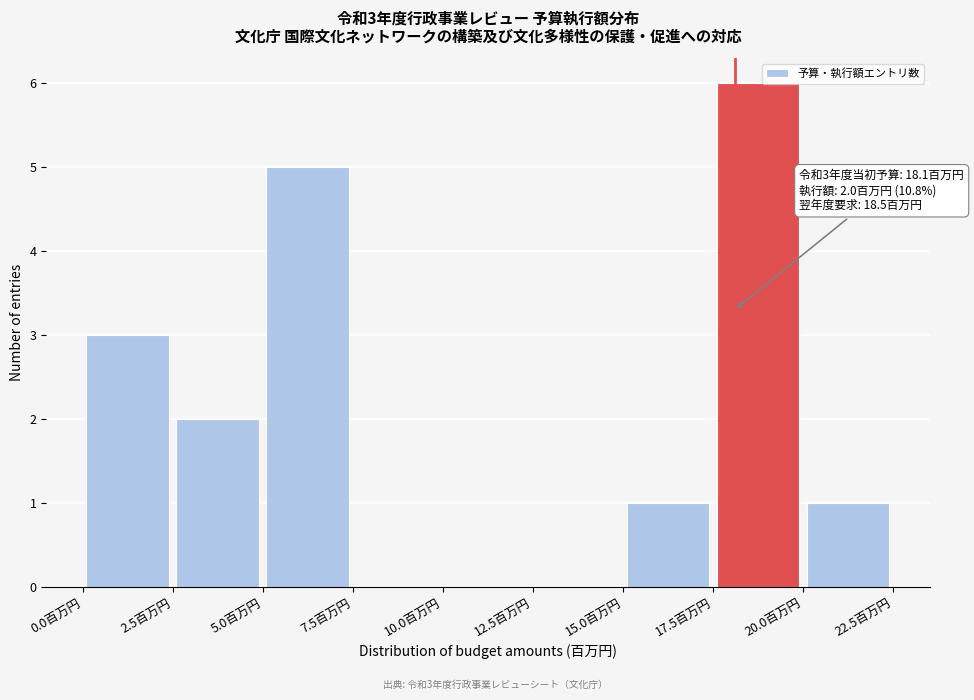

Over which range of the x-axis is the bar tallest?

17.5 to 20.0